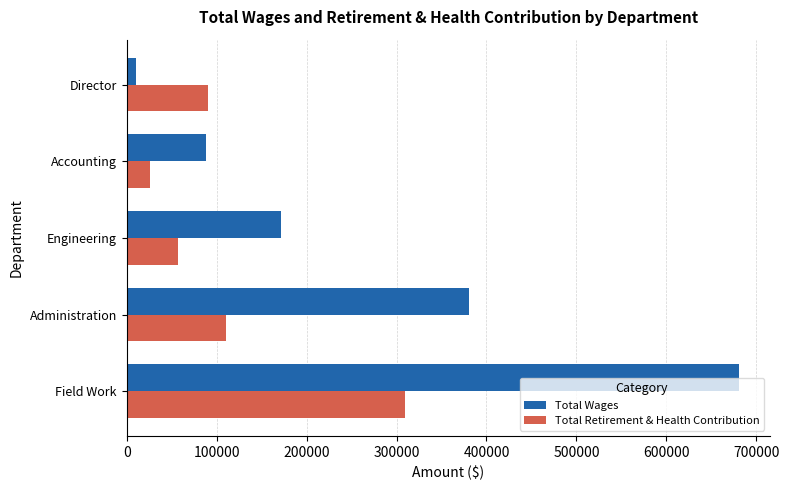

At which label does Total Wages reach its minimum?

Director